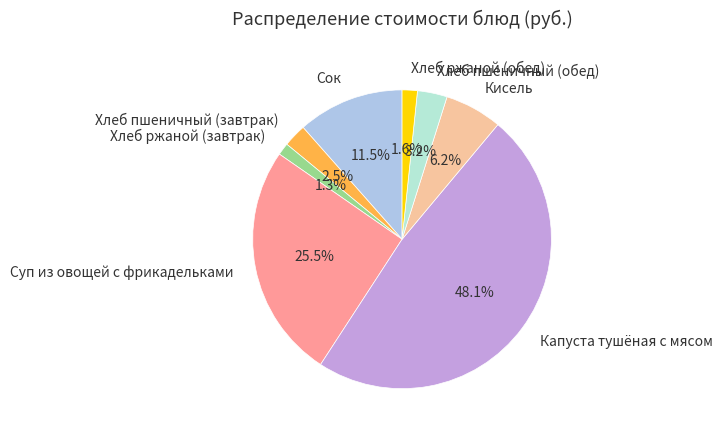

How many slices are in this pie chart?

8